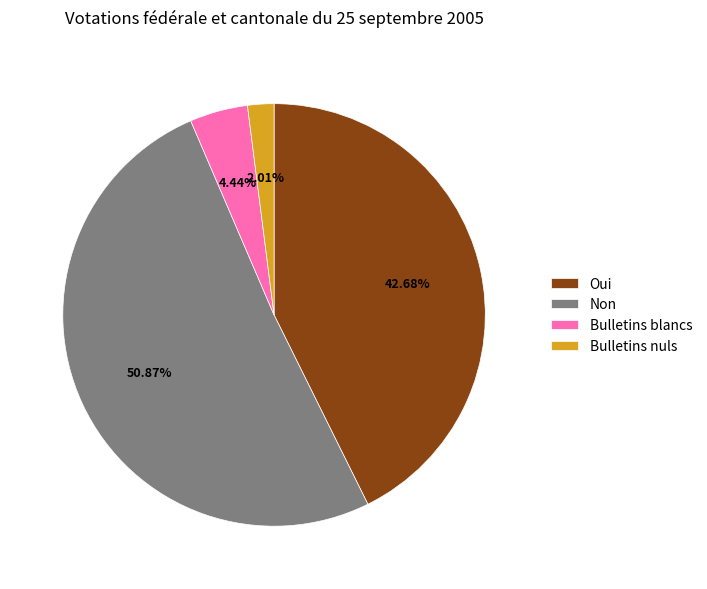

Between Bulletins blancs and Bulletins nuls, which is larger?

Bulletins blancs